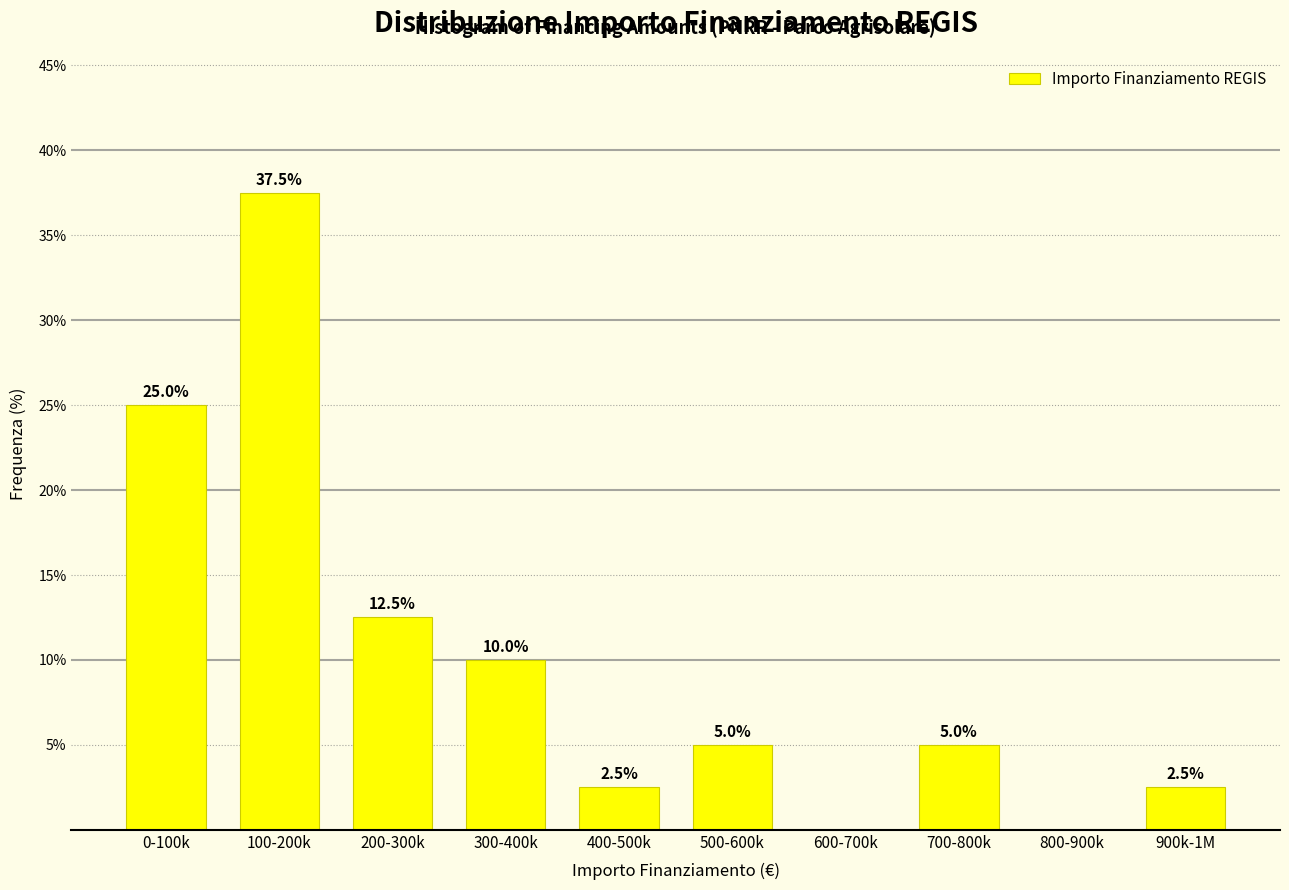

Reading right to left, what are all the values shown in this chart?

900k-1M=2.5	800-900k=0.0	700-800k=5.0	600-700k=0.0	500-600k=5.0	400-500k=2.5	300-400k=10.0	200-300k=12.5	100-200k=37.5	0-100k=25.0